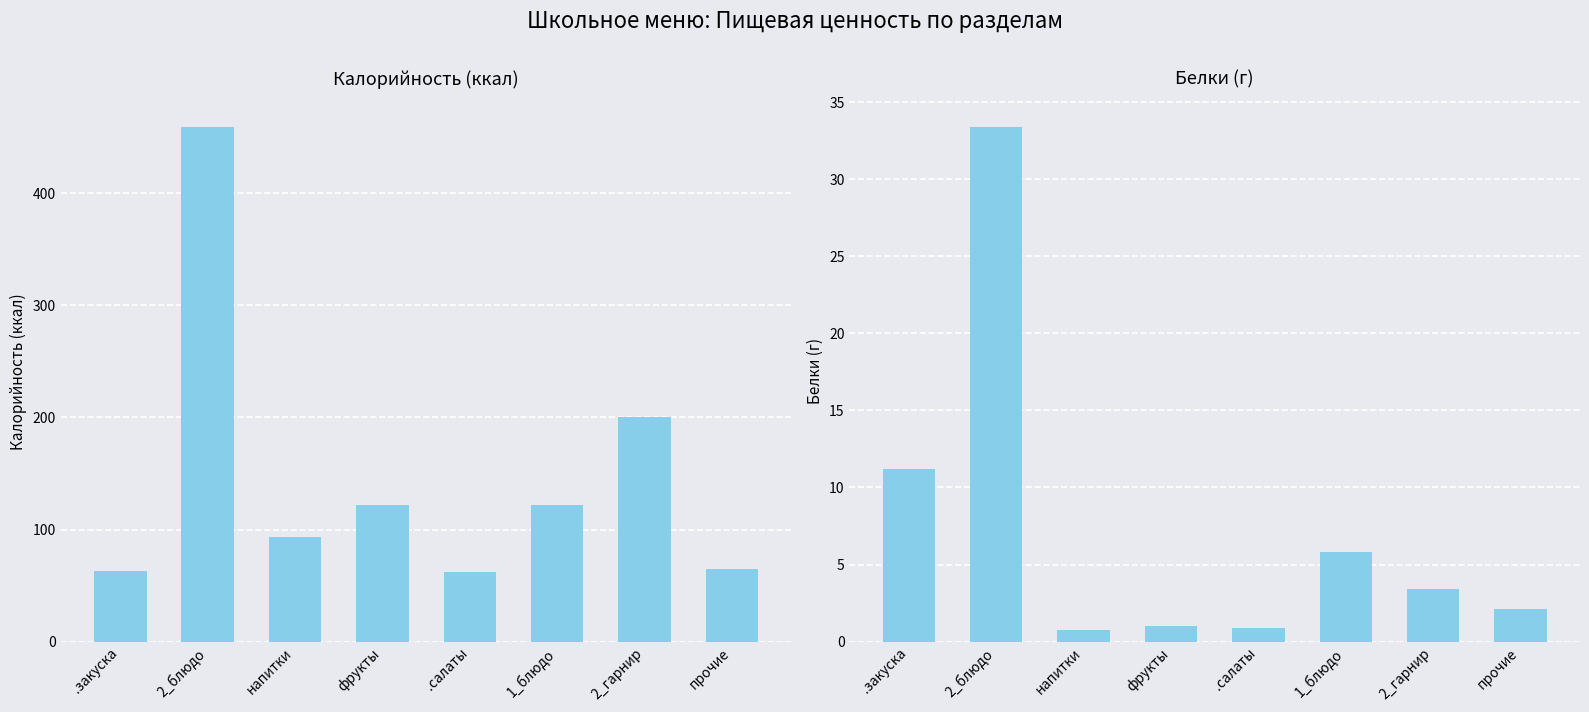

Is it true that Калорийность equals 65.0 at прочие?

True